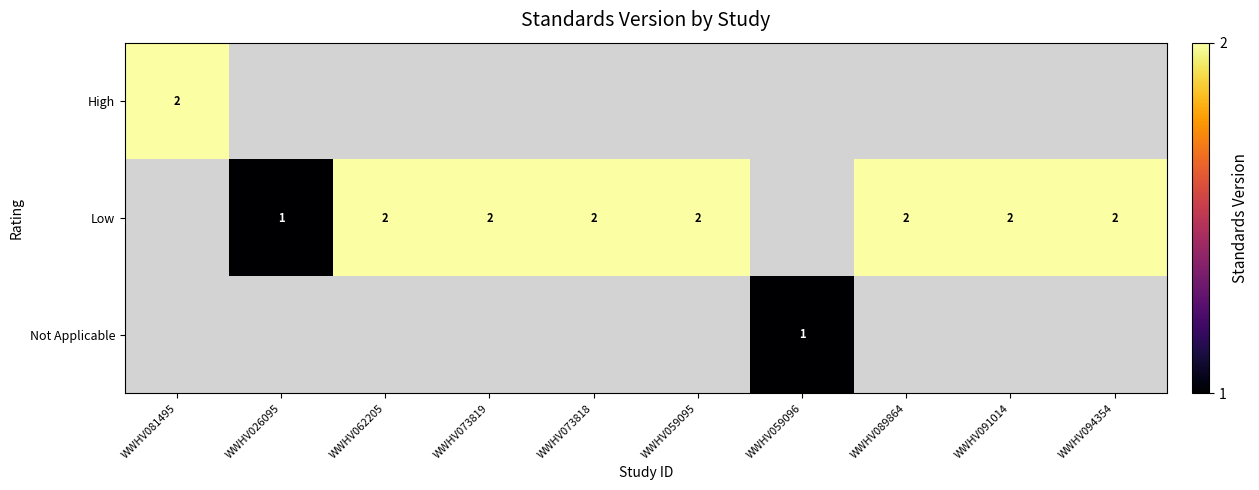

True or false: Low has a value of 0 at WWHV026095.

False